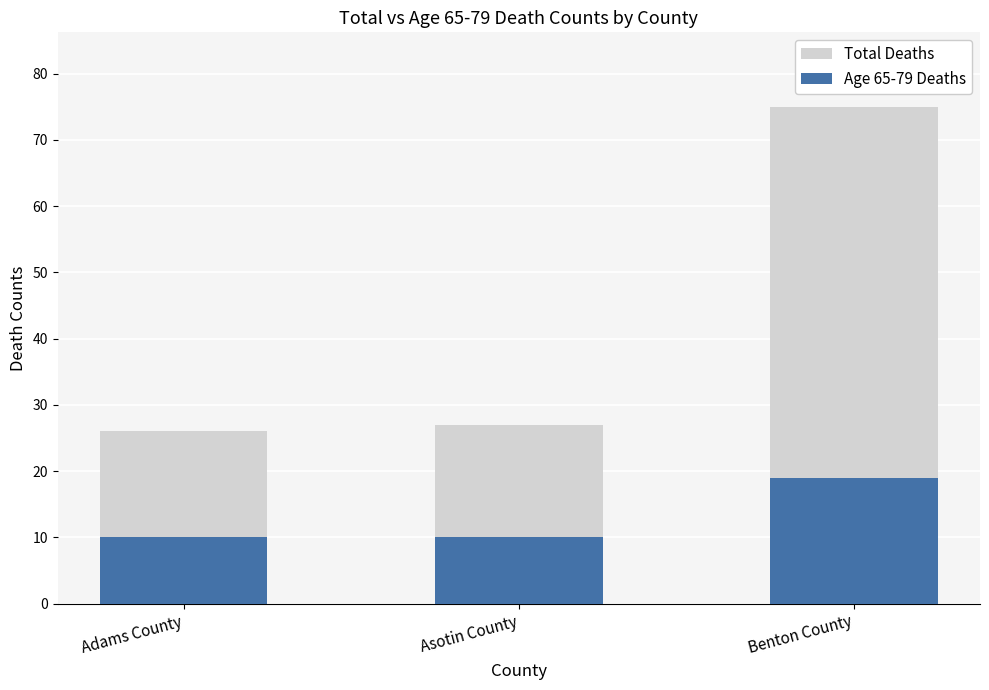

Rank the series at Adams County from lowest to highest value.

Age 65-79 Deaths, Total Deaths